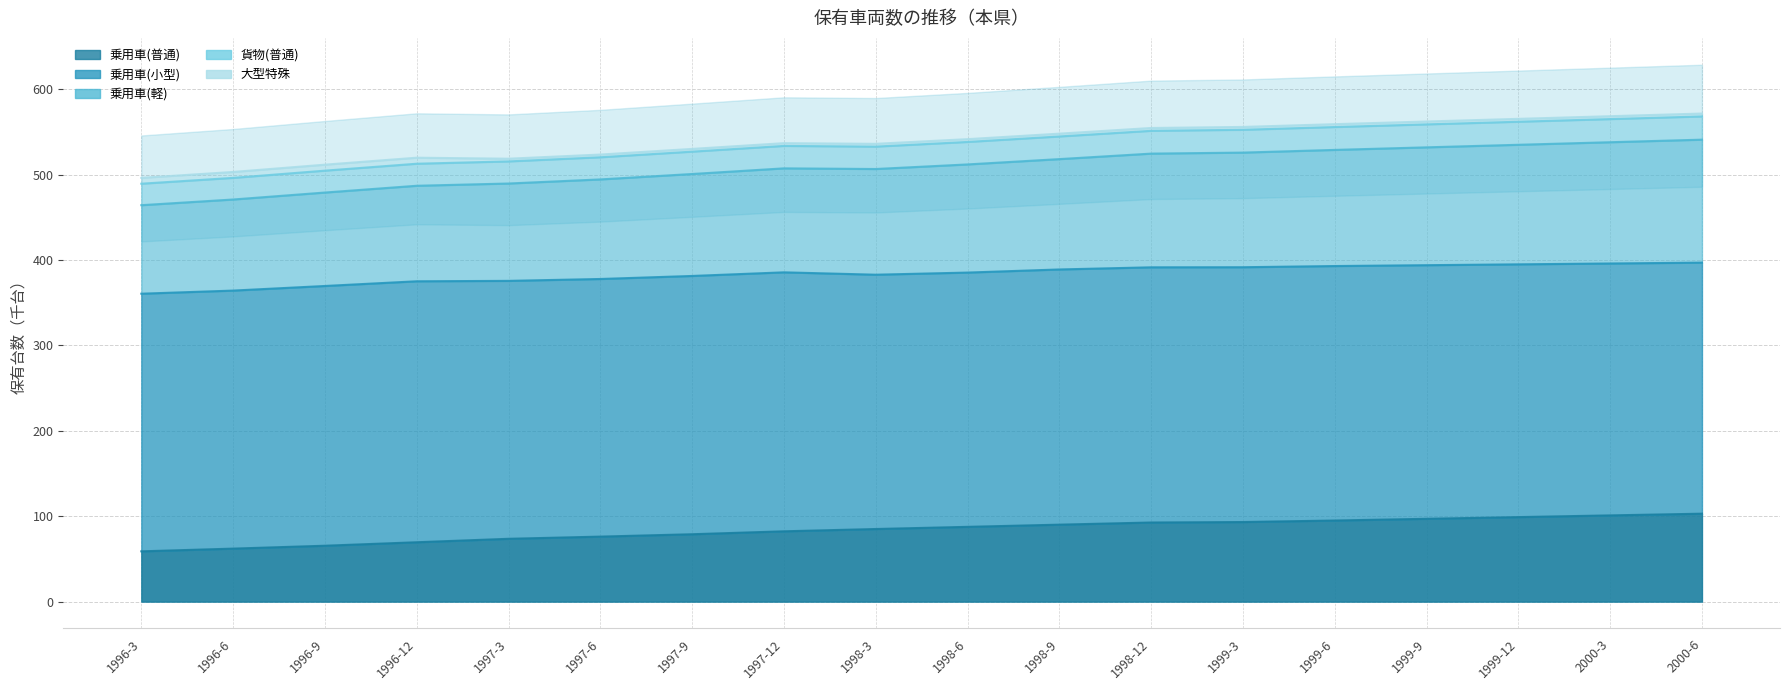

How many categories are shown in the chart?

18